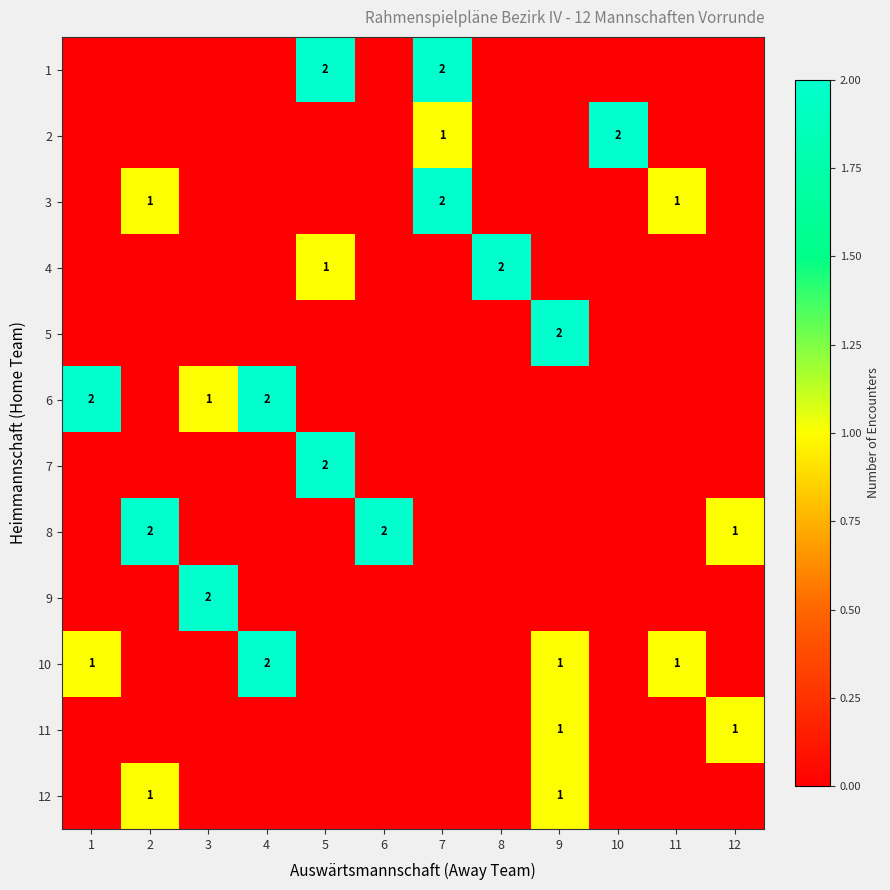

Is the value of 12 at 1 greater than the value of 7 at 12?

No